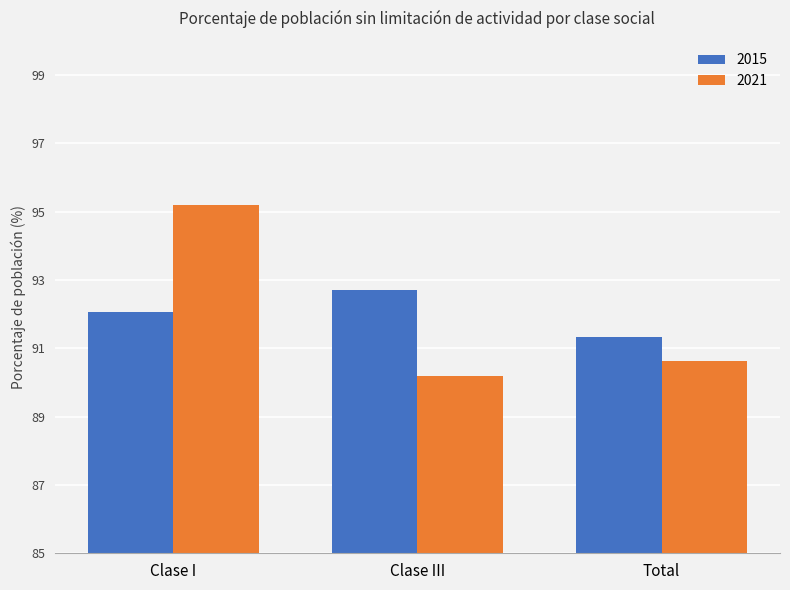

How many data points in 2015 are less than 92?

1